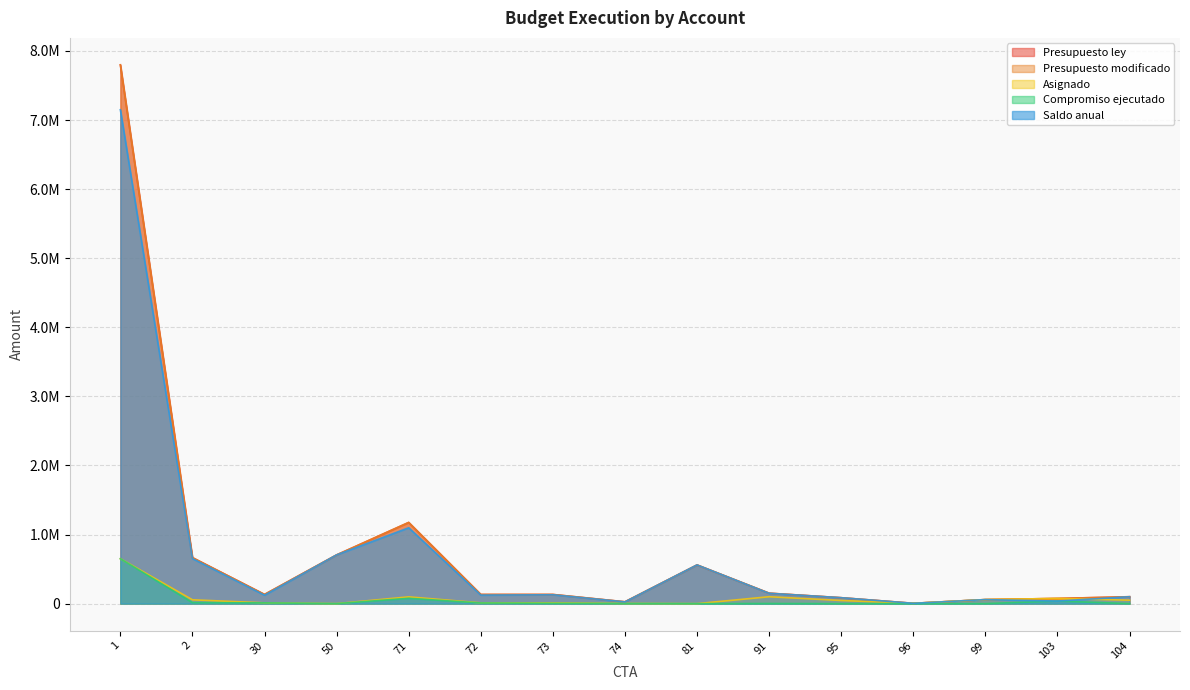

Reading left to right, list all the values displayed in this chart.

Presupuesto ley: 1=7799471.0	2=666000.0	30=133200.0	50=705456.0	71=1175334.0	72=132634.0	73=132634.0	74=26527.0	81=560000.0	91=151353.0	95=85500.0	96=4667.0	99=58480.0	103=75000.0	104=100000.0
Presupuesto modificado: 1=7799471.0	2=666000.0	30=133200.0	50=705456.0	71=1175334.0	72=132657.0	73=132634.0	74=26534.0	81=560000.0	91=151353.0	95=85500.0	96=4667.0	99=58480.0	103=75000.0	104=100000.0
Asignado: 1=649955.0	2=55500.0	30=11100.0	50=0.0	71=97934.0	72=11067.0	73=11044.0	74=2209.0	81=0.0	91=100000.0	95=45500.0	96=4667.0	99=58480.0	103=75000.0	104=50000.0
Compromiso ejecutado: 1=649955.0	2=14073.4	30=11100.0	50=0.0	71=77047.8	72=9289.0	73=4402.8	74=1619.8	81=0.0	91=1884.6	95=0.0	96=91.4	99=287.8	103=37740.0	104=0.0
Saldo anual: 1=7149516.0	2=651926.6	30=122100.0	50=705456.0	71=1098286.2	72=123368.0	73=128231.2	74=24914.2	81=560000.0	91=149468.4	95=85500.0	96=4575.6	99=58192.2	103=37260.0	104=100000.0